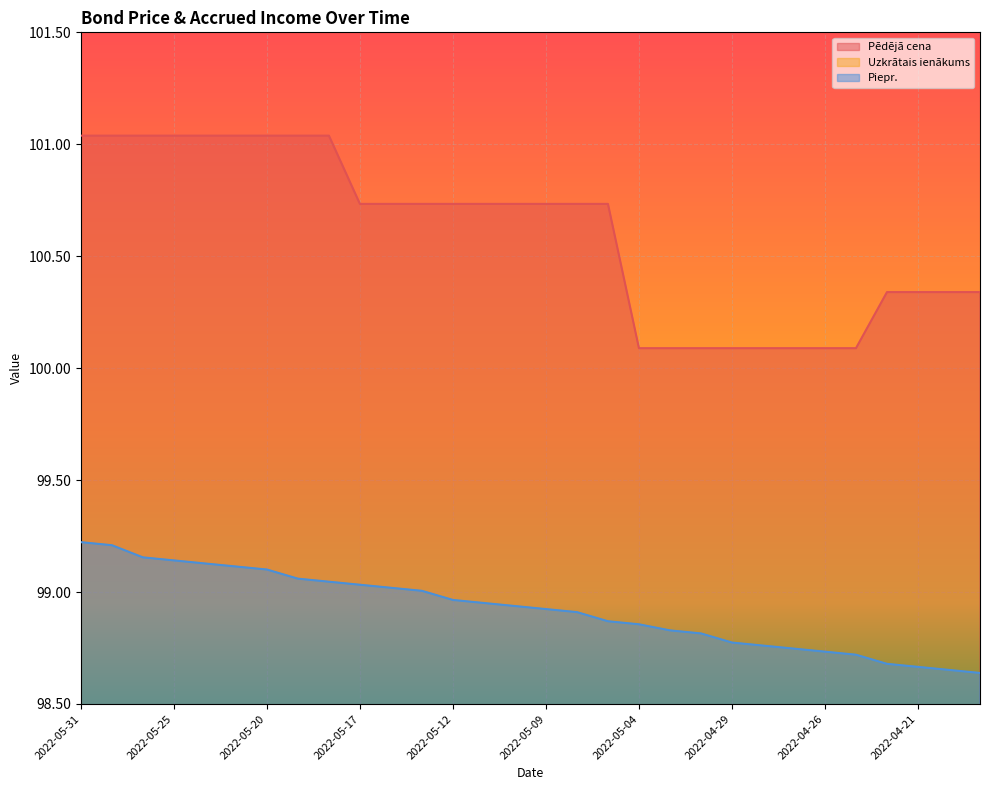

Which series has the widest spread of values?

Pēdējā cena